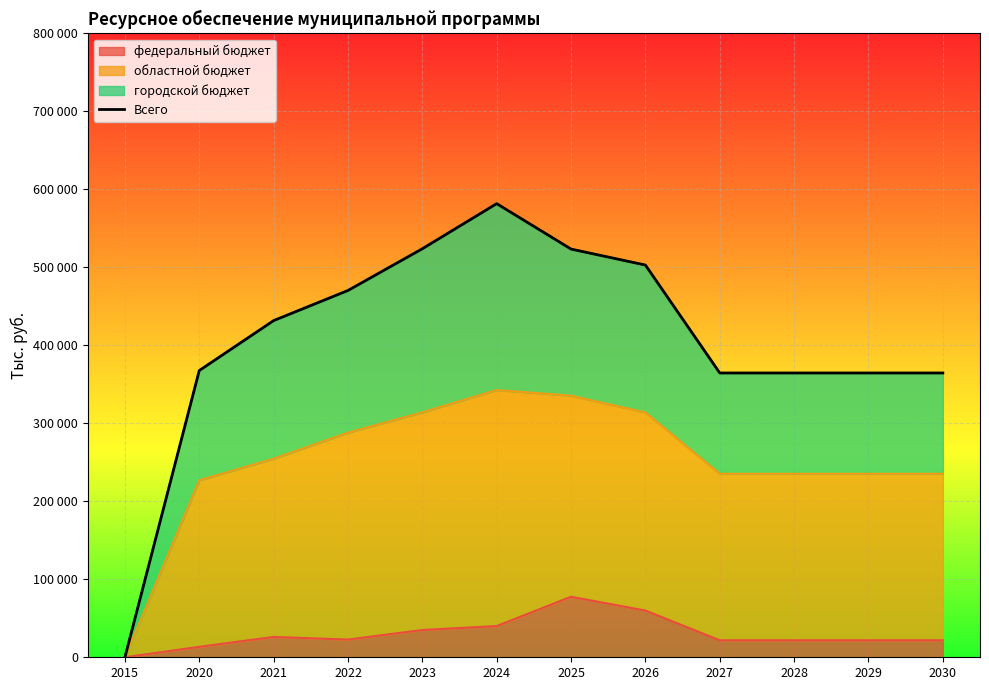

The chart shows a value of 0.0 at 2015. True or false?

True